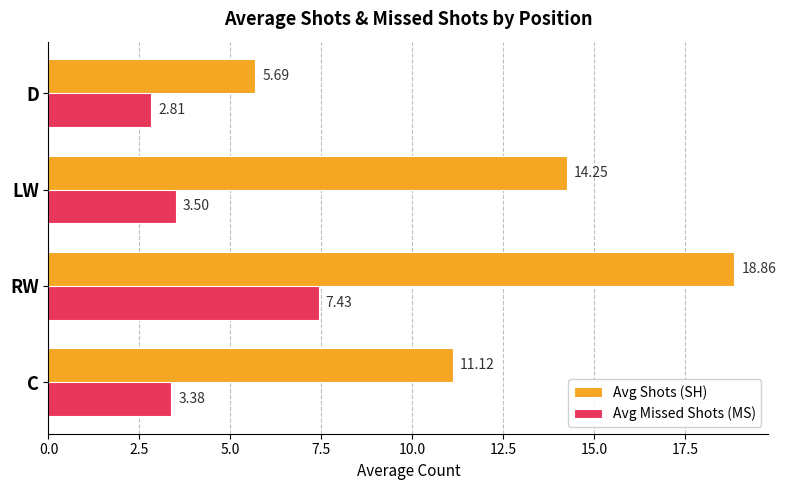

At which label does Avg Missed Shots (MS) reach its minimum?

D